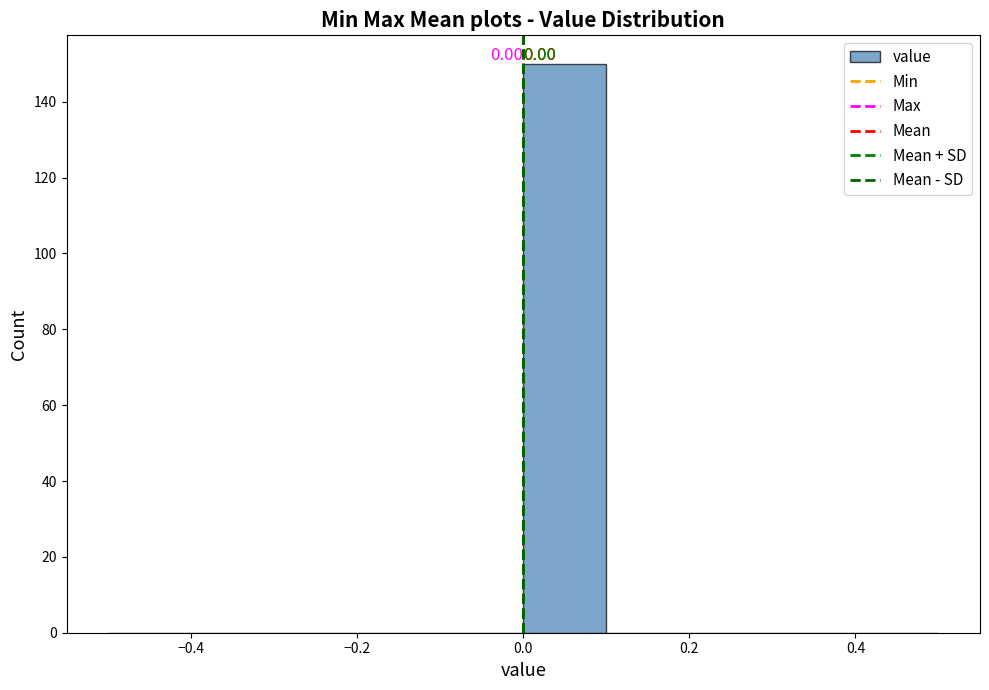

Which range on the x-axis has the tallest bar?

0.0 to 0.1